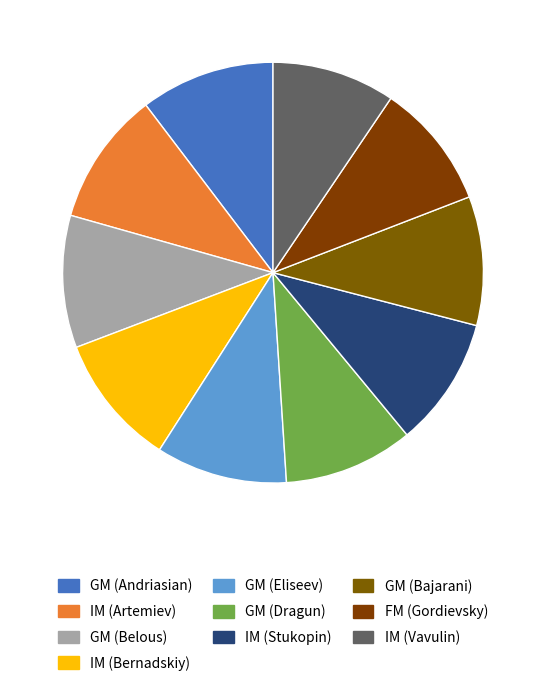

To the nearest percent, what is the average slice percentage?

10%